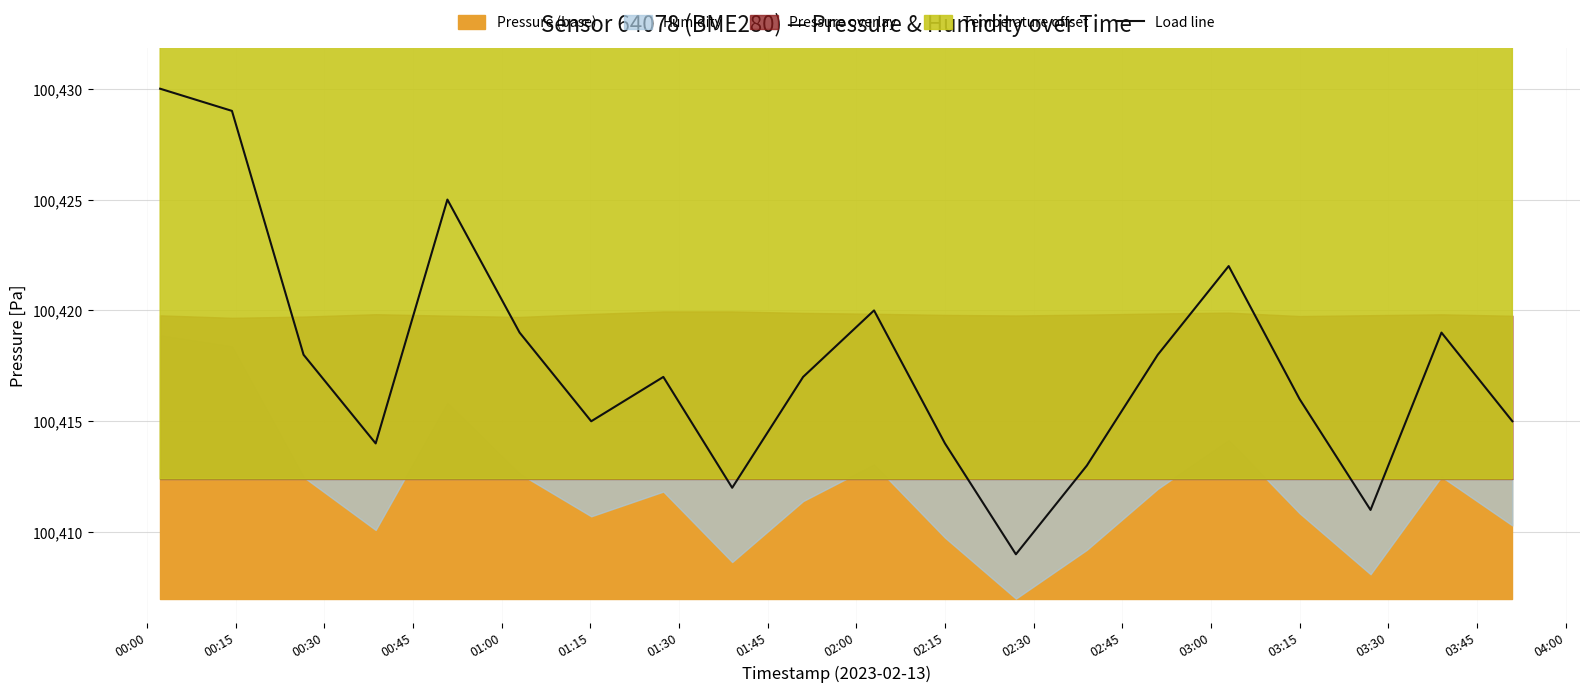

At which category does the data reach its first local valley?

00:45